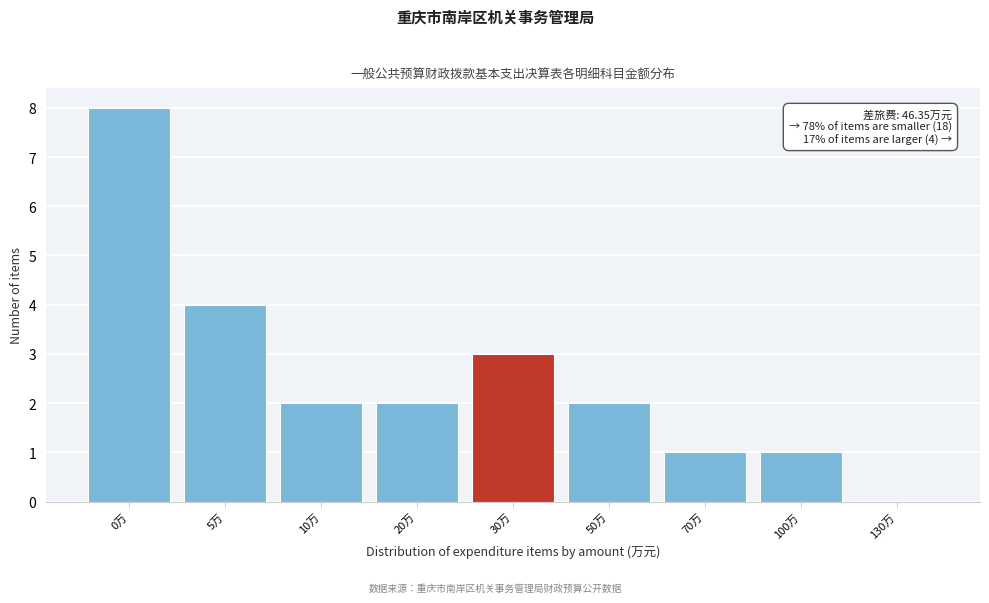

Reading left to right, what are all the values shown in this chart?

0万=8	5万=4	10万=2	20万=2	30万=3	50万=2	70万=1	100万=1	130万=0